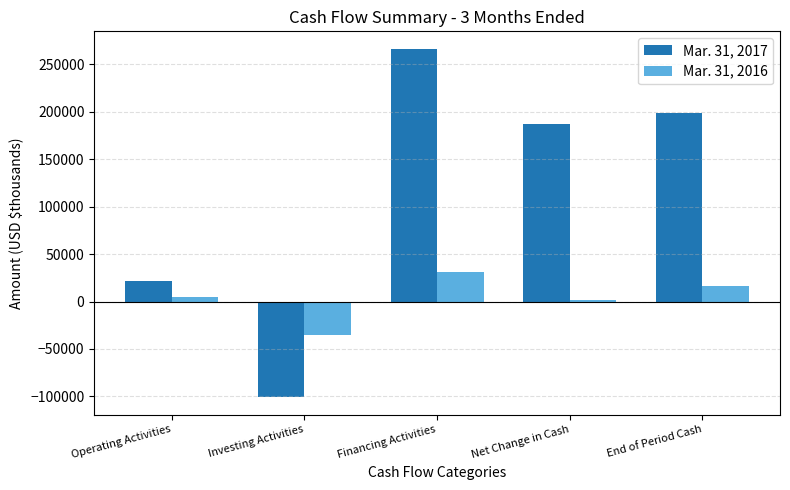

What is the sum of all Mar. 31, 2017 values?

572973